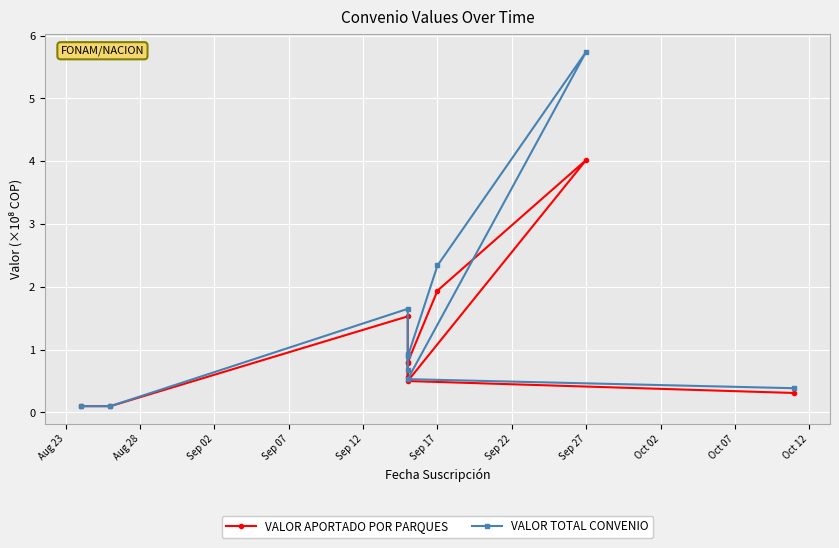

What is the sum of the VALOR APORTADO POR PARQUES values at Sep 27 and Aug 23?

4.1